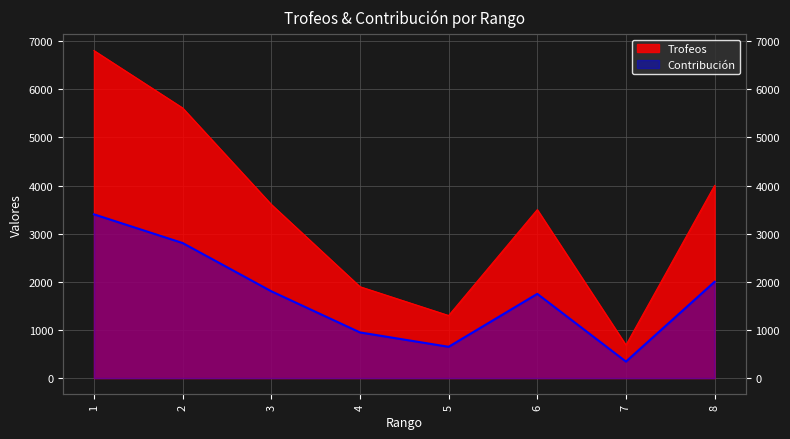

At 8, list the series in order from smallest to largest.

Contribución, Trofeos